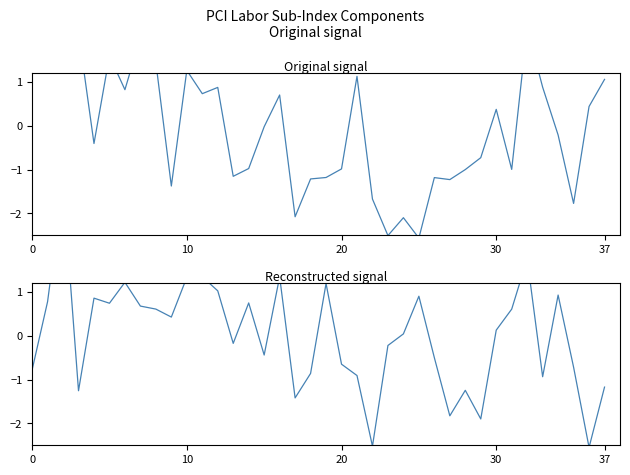

What is the value of the Vocational + Gen Education point at the 17th from the left?

1.3